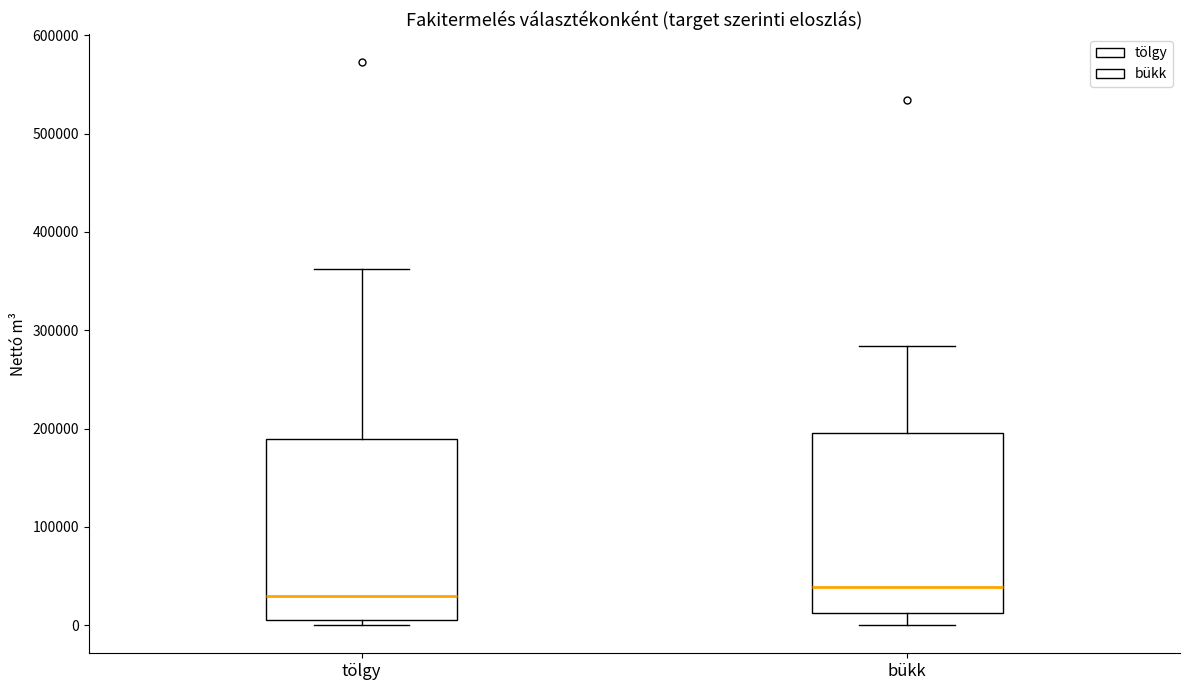

Reading left to right, read every box against the y-axis: the position of its median line, the range the box covers, and the ends of its whiskers. The values are not printed on the chart, so give them approximately, as read against the axis.

tölgy: median 30000, box 10000 to 190000, whiskers 0 to 360000
bükk: median 40000, box 10000 to 200000, whiskers 0 to 280000